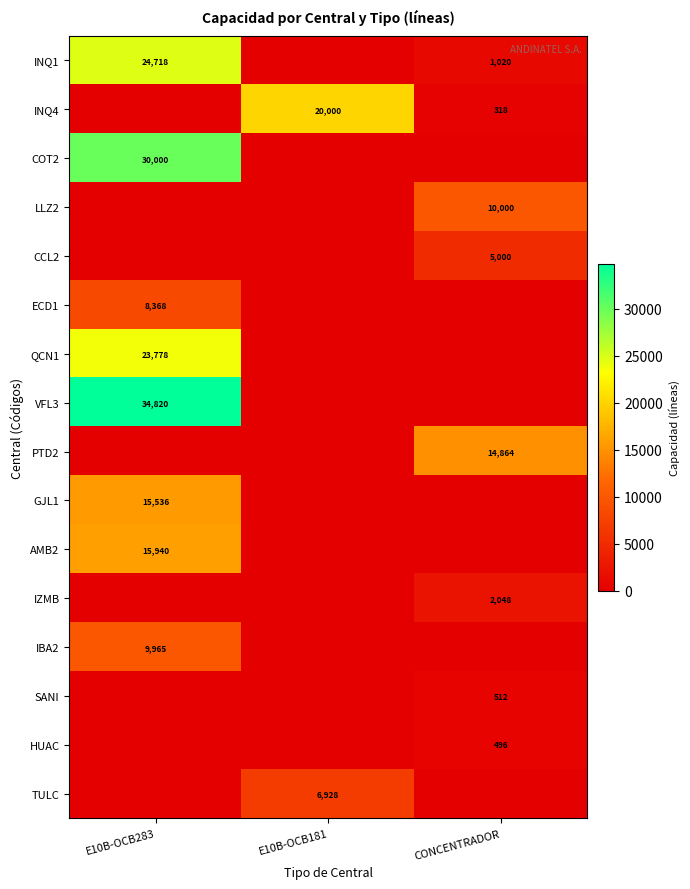

How many categories are shown in the chart?

3